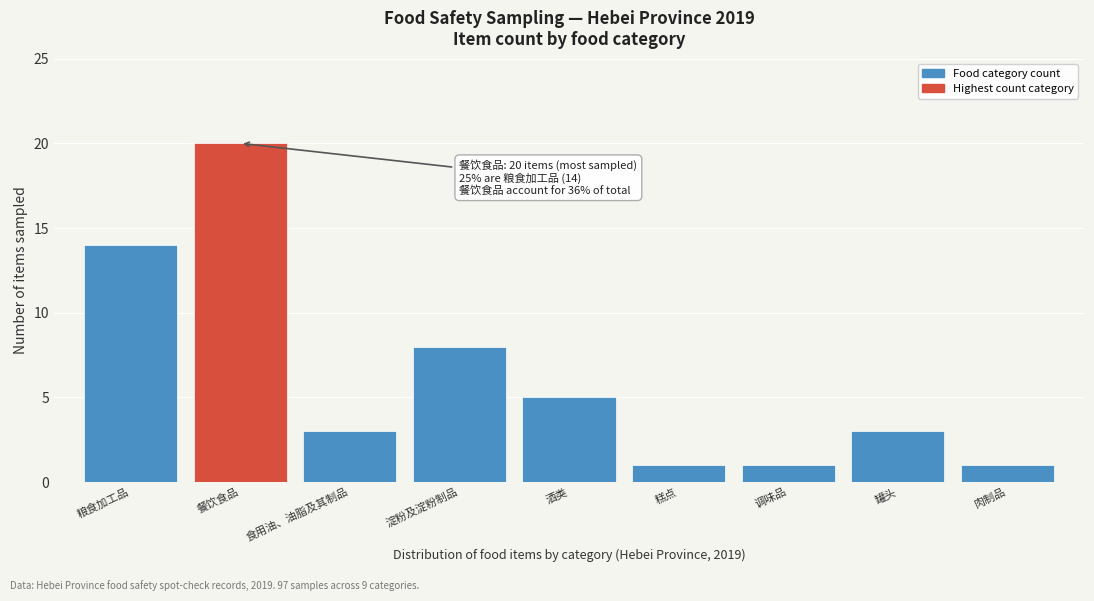

Reading left to right, transcribe all the data shown in this chart.

14	20	3	8	5	1	1	3	1